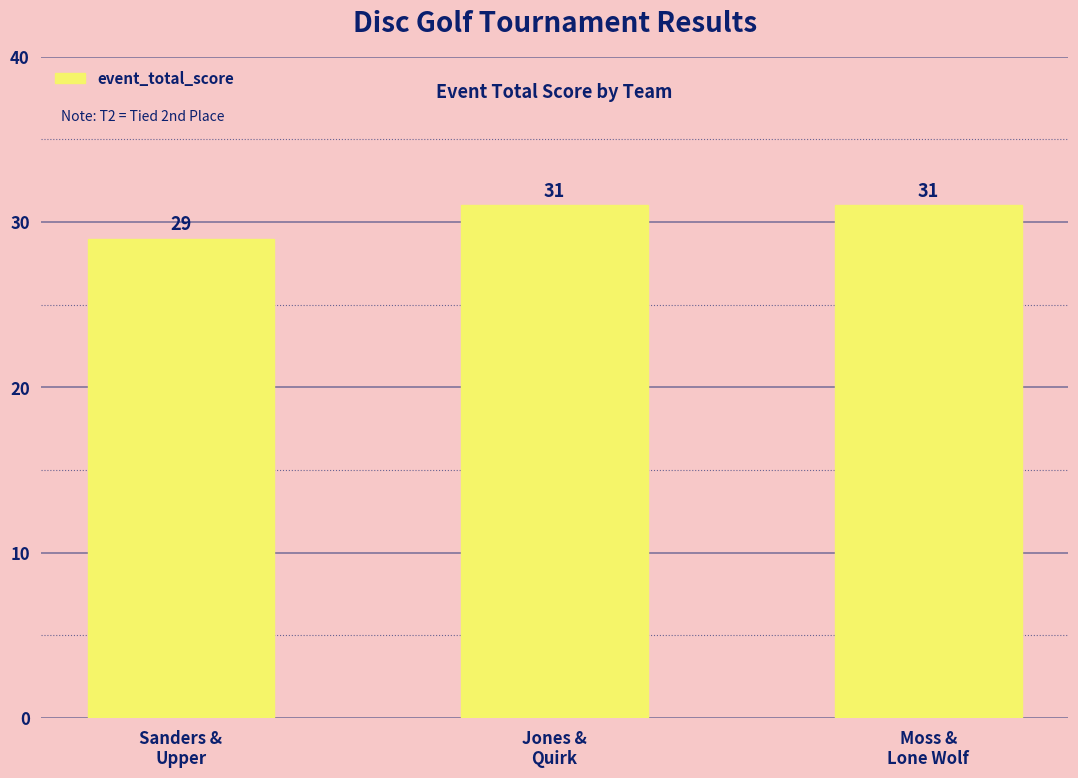

What is the minimum value shown in the chart?

29